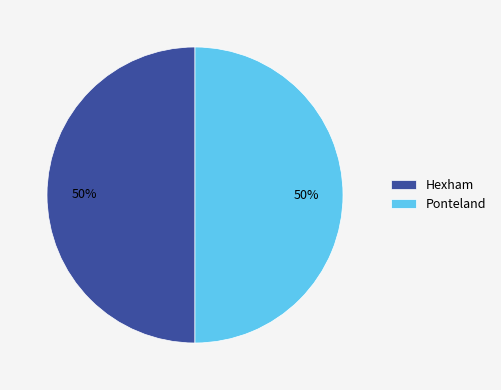

The Ponteland slice represents 57% of the pie. True or false?

False